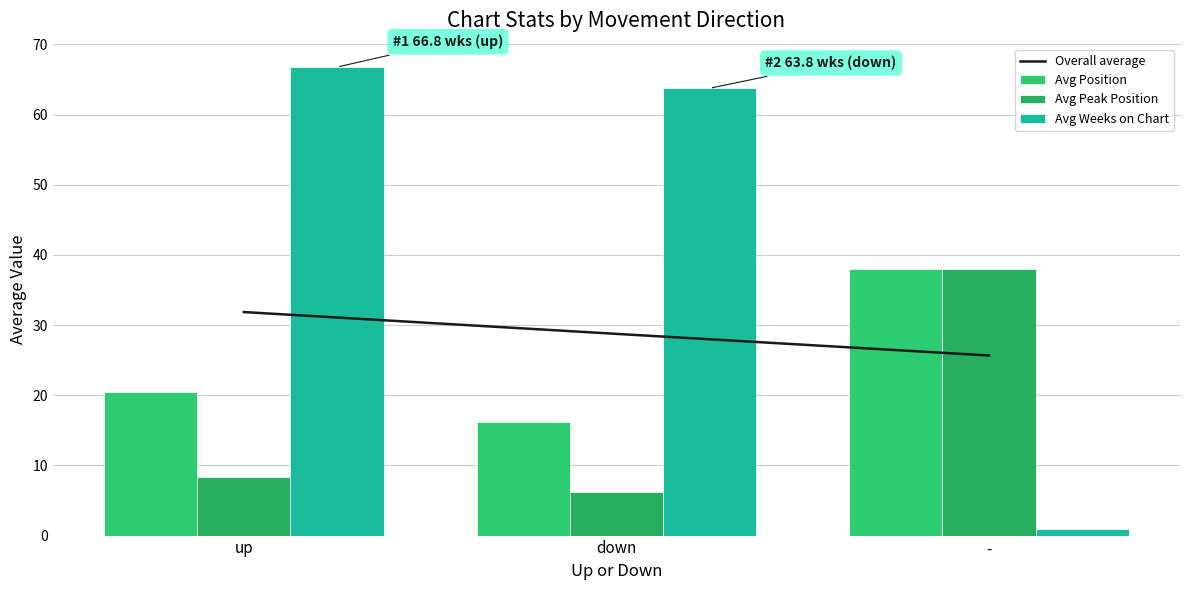

Reading left to right, transcribe all the data shown in this chart.

Overall average: up=31.9	down=28.8	-=25.7
Avg Position: up=20.5	down=16.2	-=38.0
Avg Peak Position: up=8.3	down=6.2	-=38.0
Avg Weeks on Chart: up=66.8	down=63.8	-=1.0